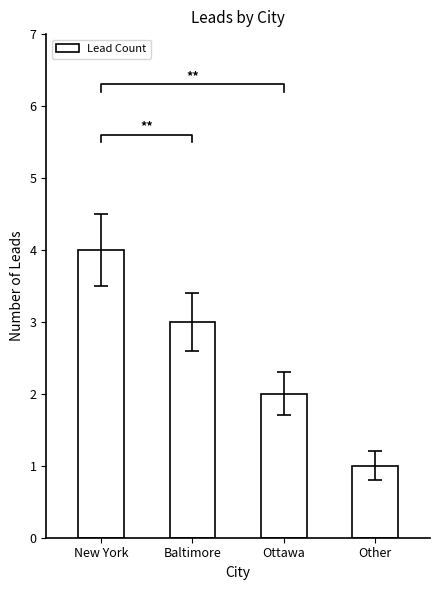

The value at Ottawa is 2. True or false?

True